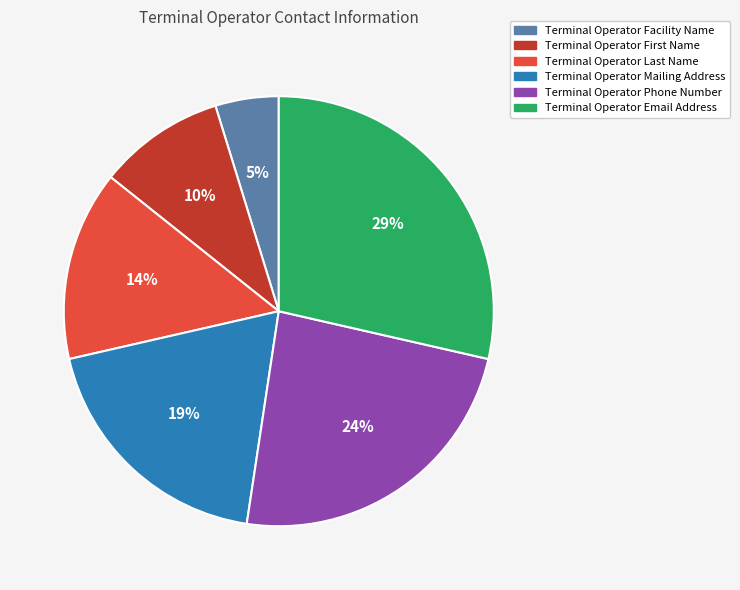

Count the number of slices in the pie.

6